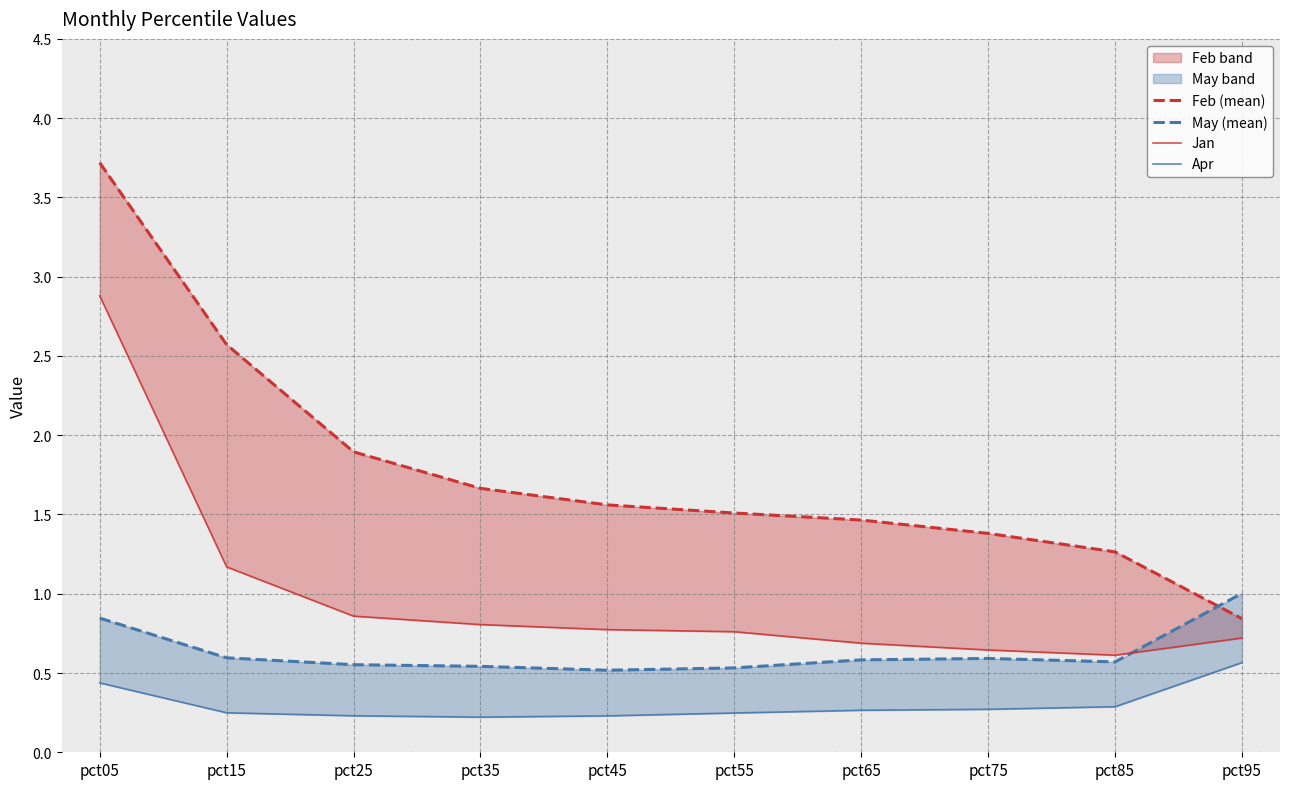

What is the minimum value shown in the chart?

0.2